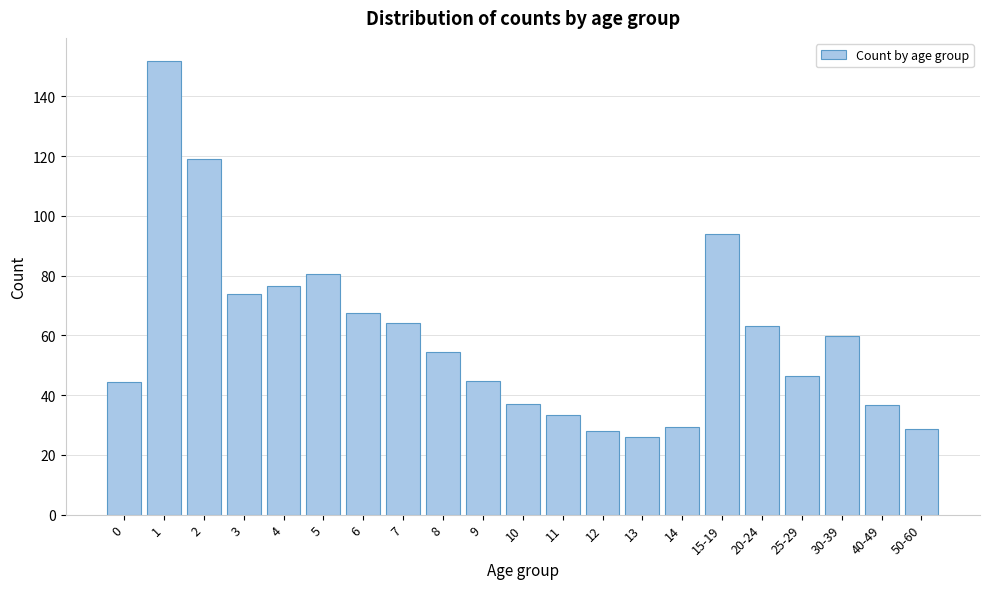

Where is the data nearest to the value 89?

15-19